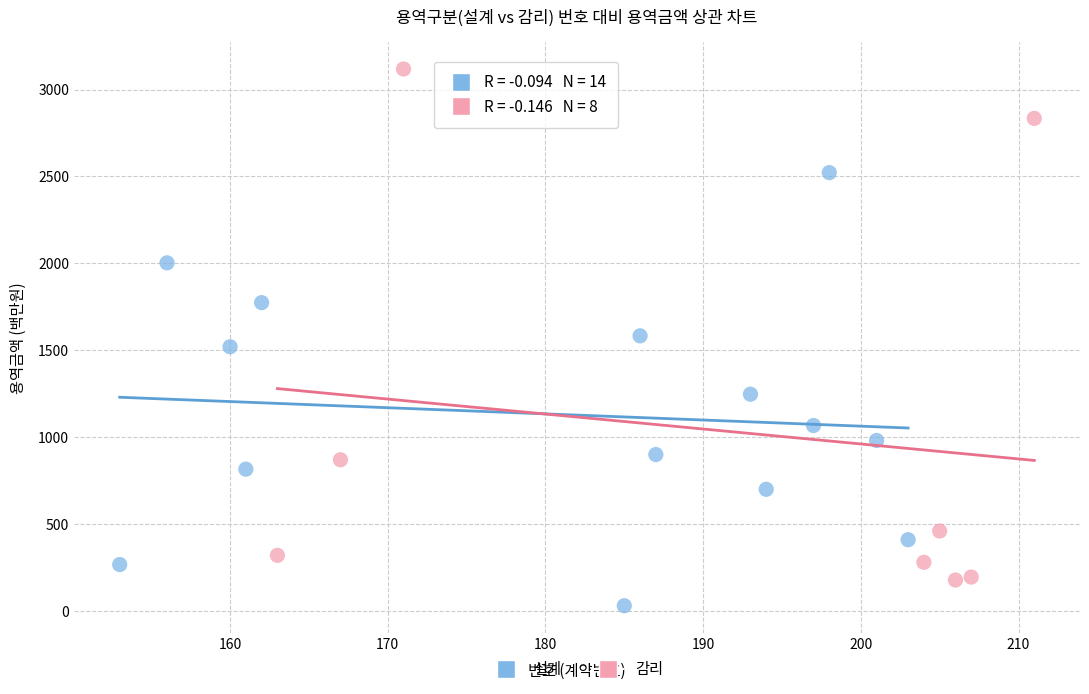

What are all the series names shown in the legend?

설계, 감리